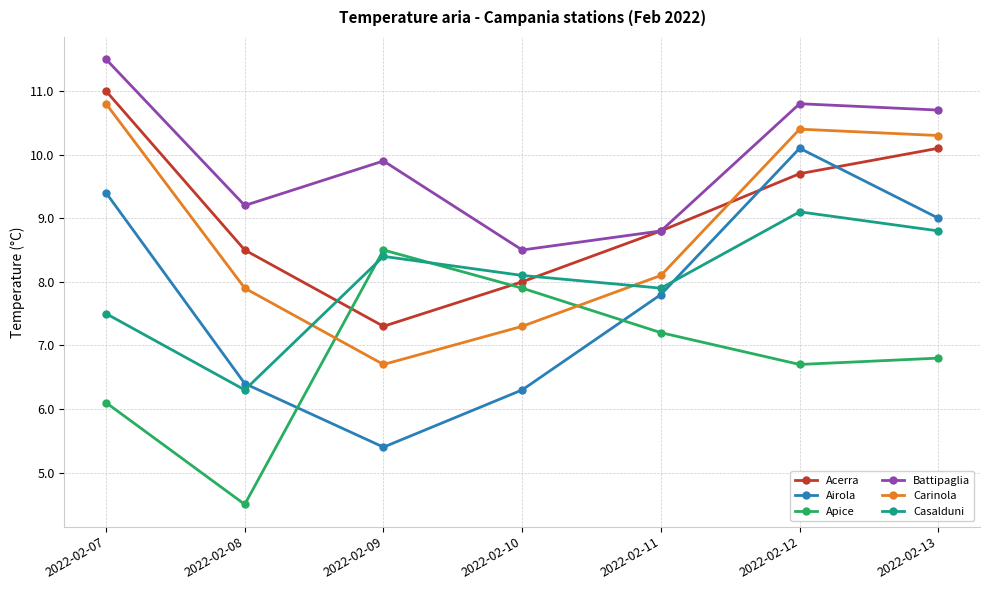

Where is the first local minimum for Airola?

2022-02-09